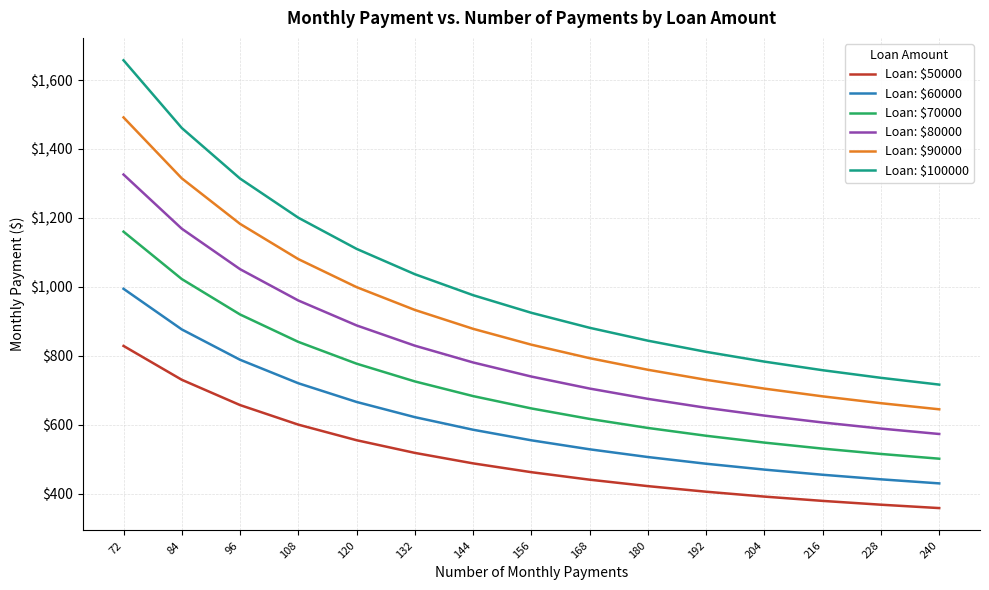

True or false: Loan: $60000 has a value of 439.8 at 72.

False